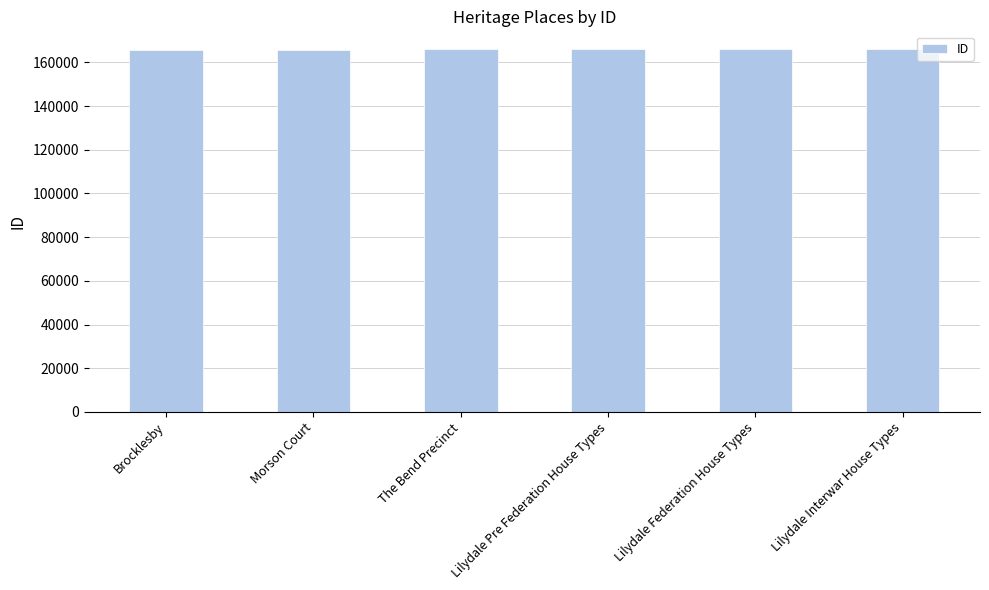

True or false: the data shows 165946 at Lilydale Pre Federation House Types.

True